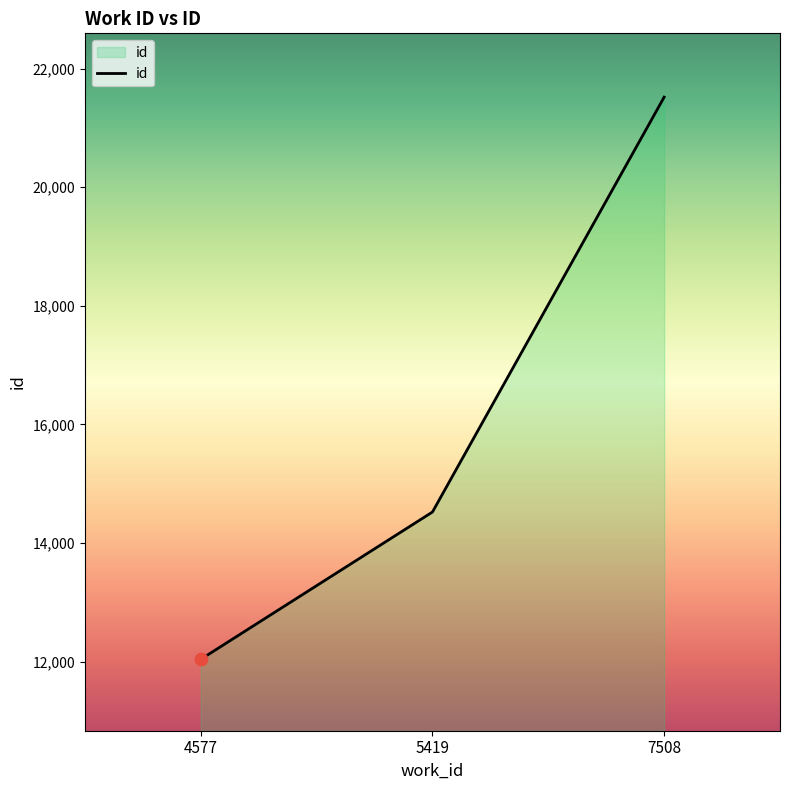

Approximately how many times larger is the value at 5419 compared to 4577?

1.2